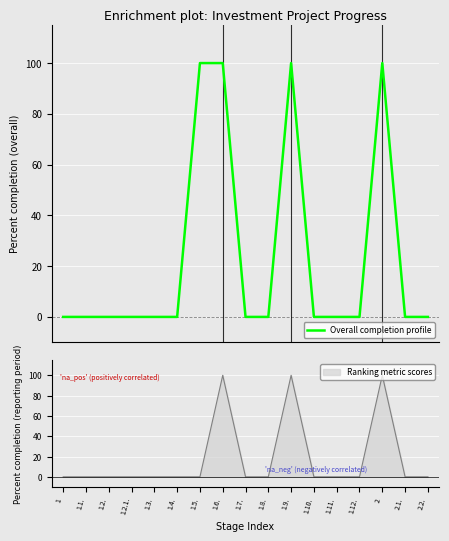

Which category has the lowest value across all series?

1